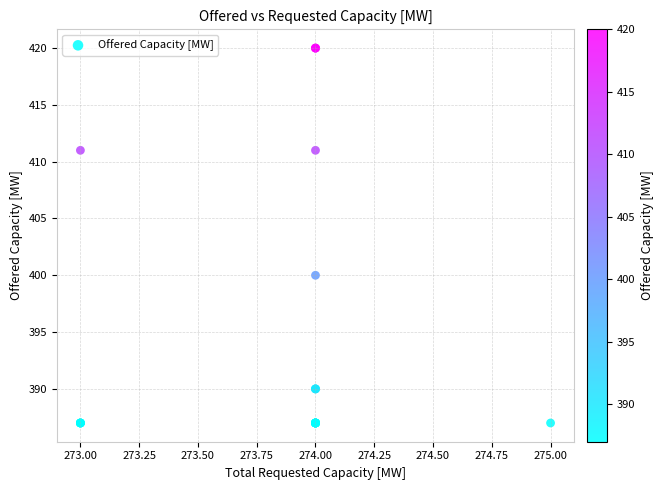

What Y value in the scatter plot is closest to 403?

400